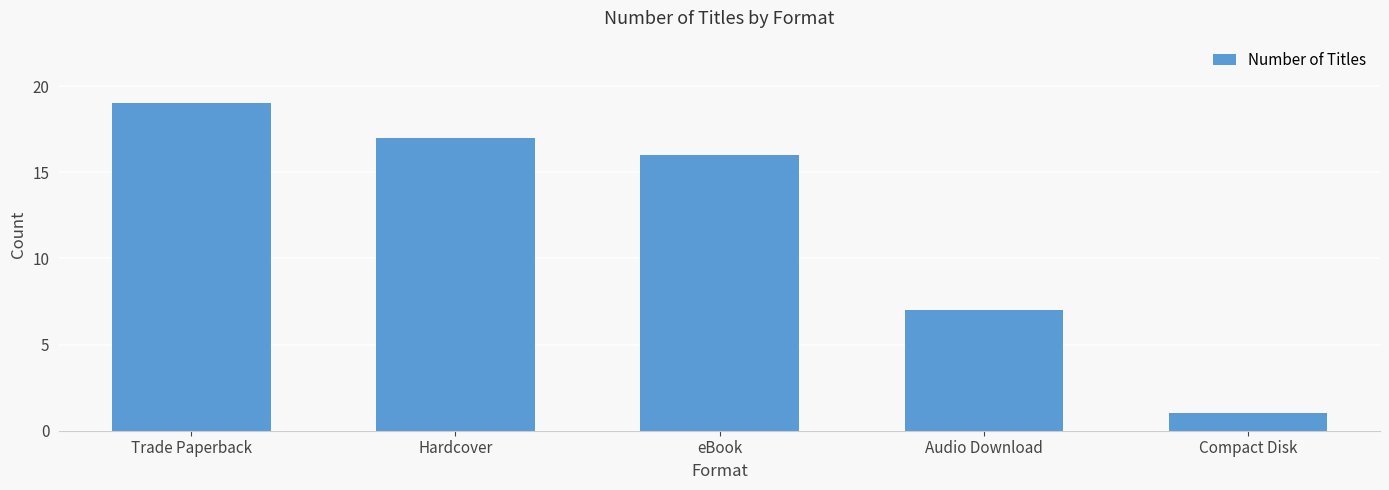

True or false: the data shows 1 at Compact Disk.

True